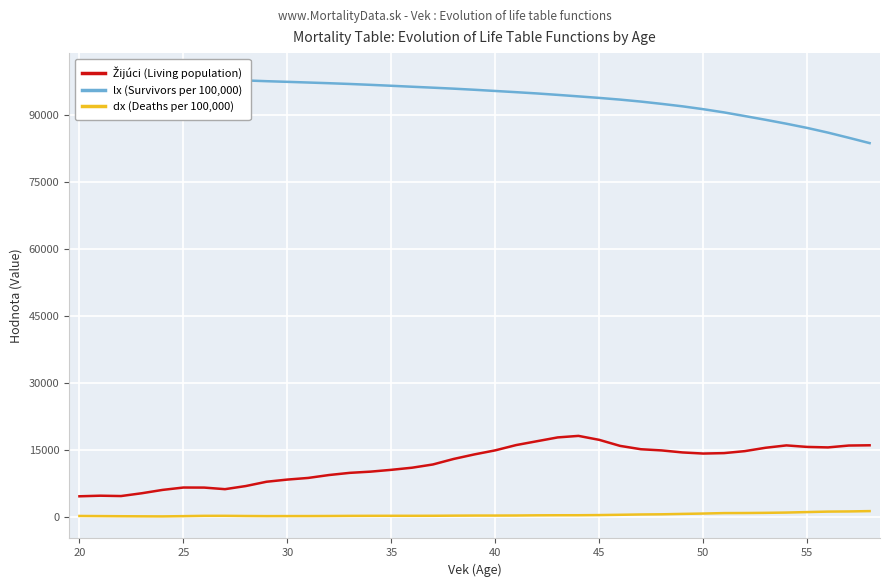

At how many categories does at least one series exceed 87755?

35